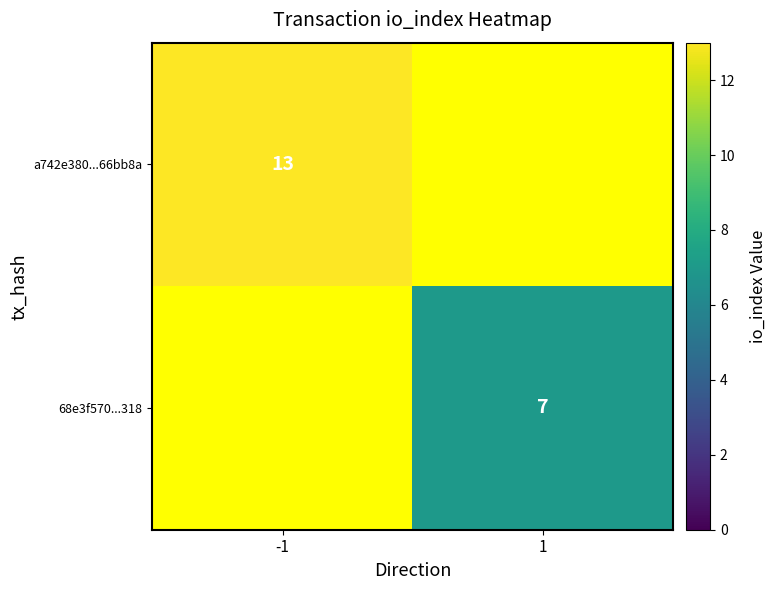

True or false: a742e380...66bb8a has a value of 13 at -1.

True